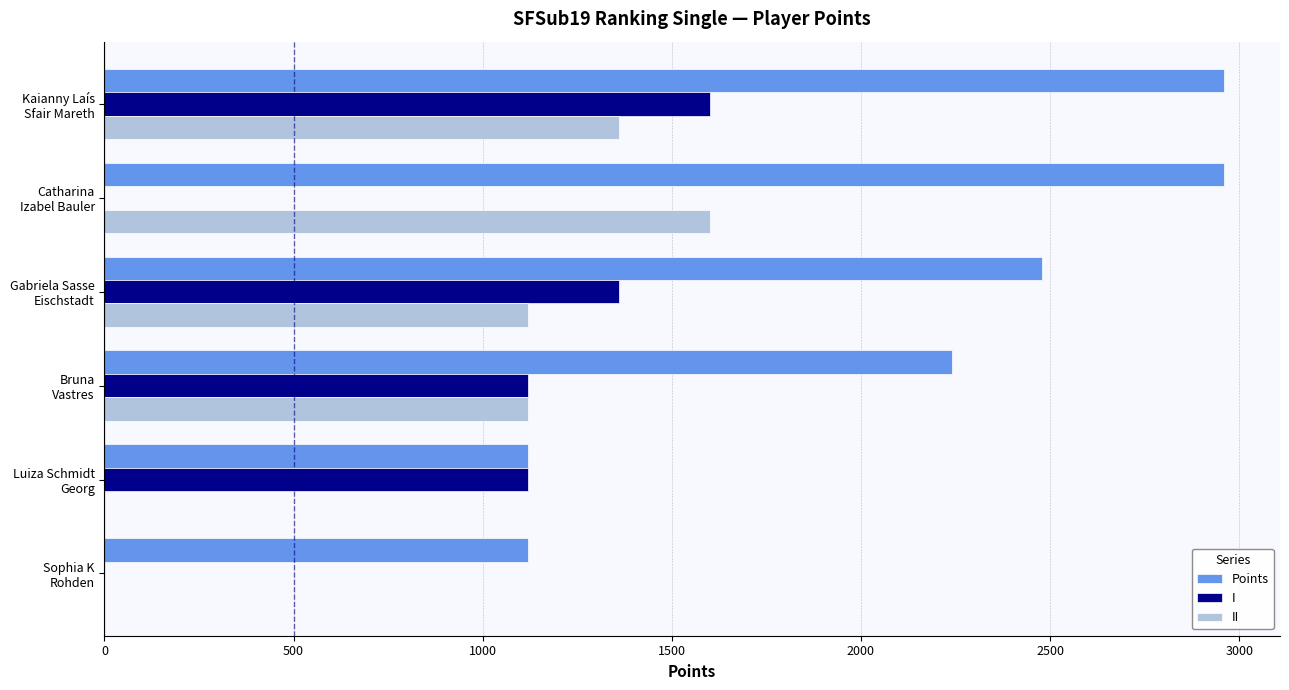

How many series are shown in this chart?

3